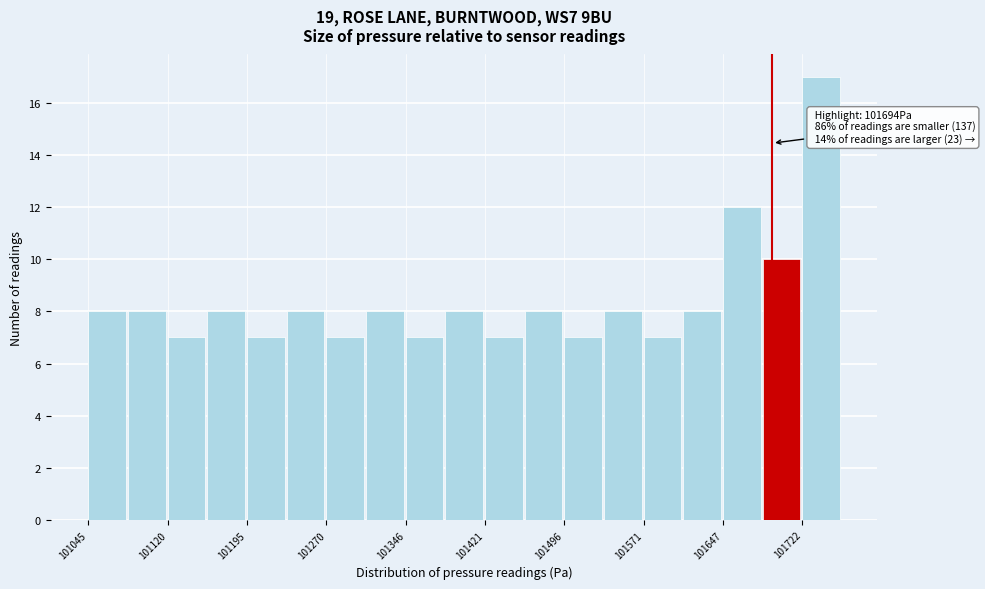

Read against the x-axis, roughly where is the centre of the tallest bar?

101740